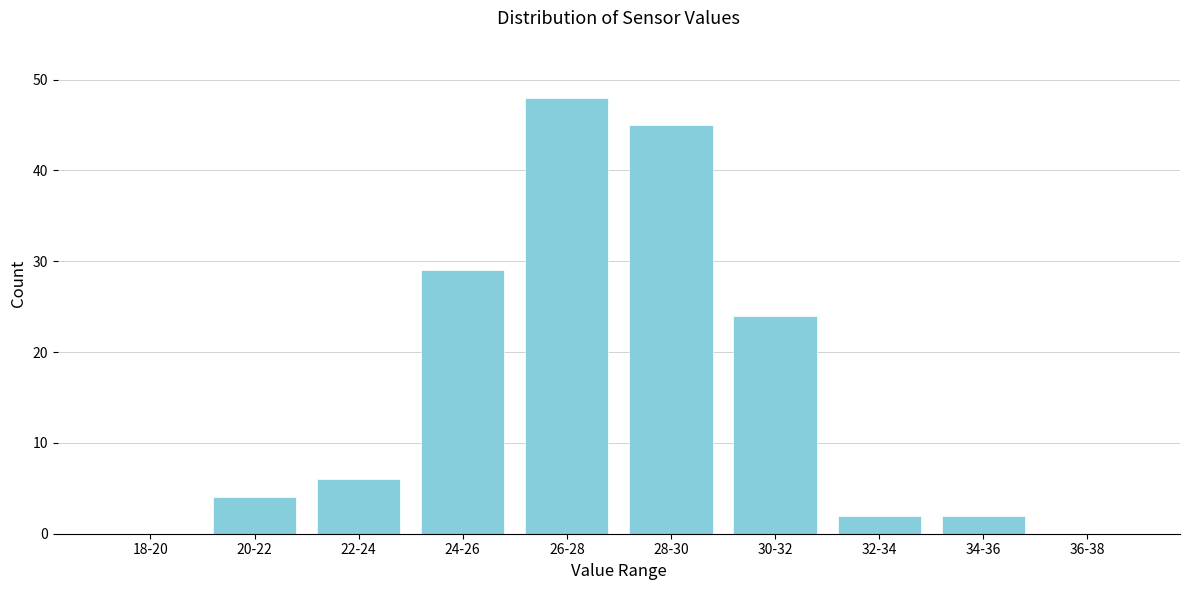

Is it true that the value at 18-20 is 0?

True